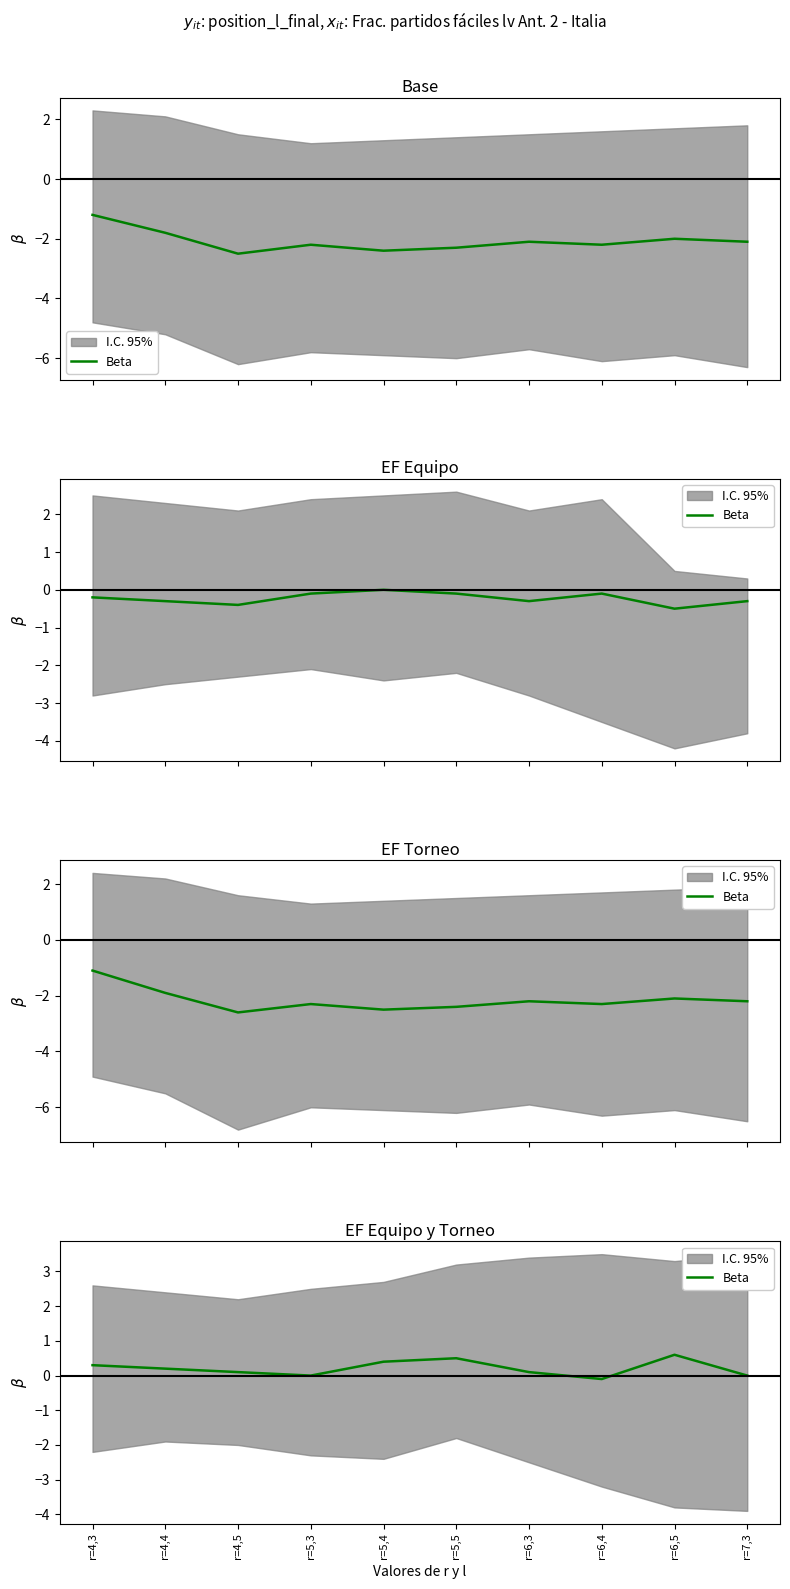

Rank the categories by value from lowest to highest.

r=6,4, r=5,3, r=7,3, r=4,5, r=6,3, r=4,4, r=4,3, r=5,4, r=5,5, r=6,5